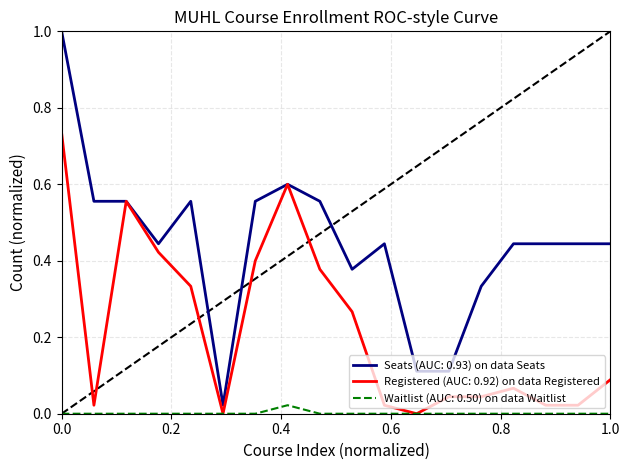

What is the maximum value shown in the chart?

1.0